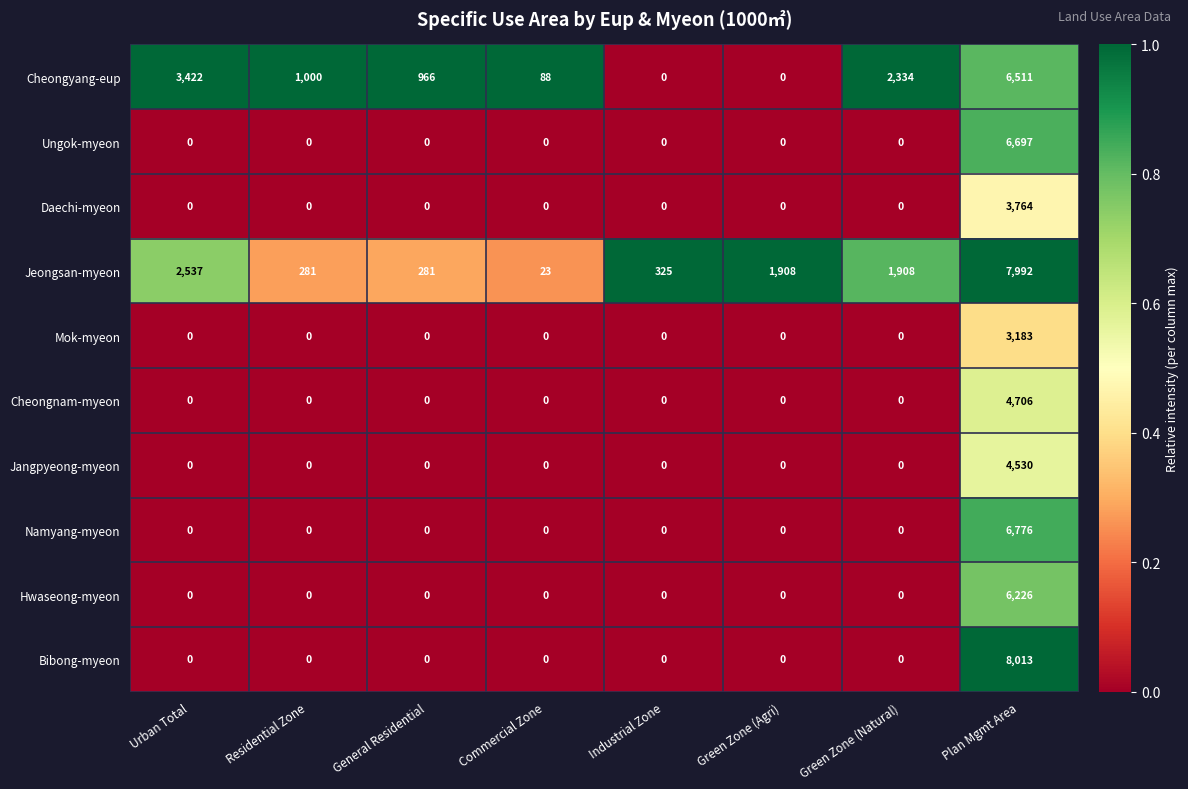

What is the total value across all series at Residential Zone?

1281